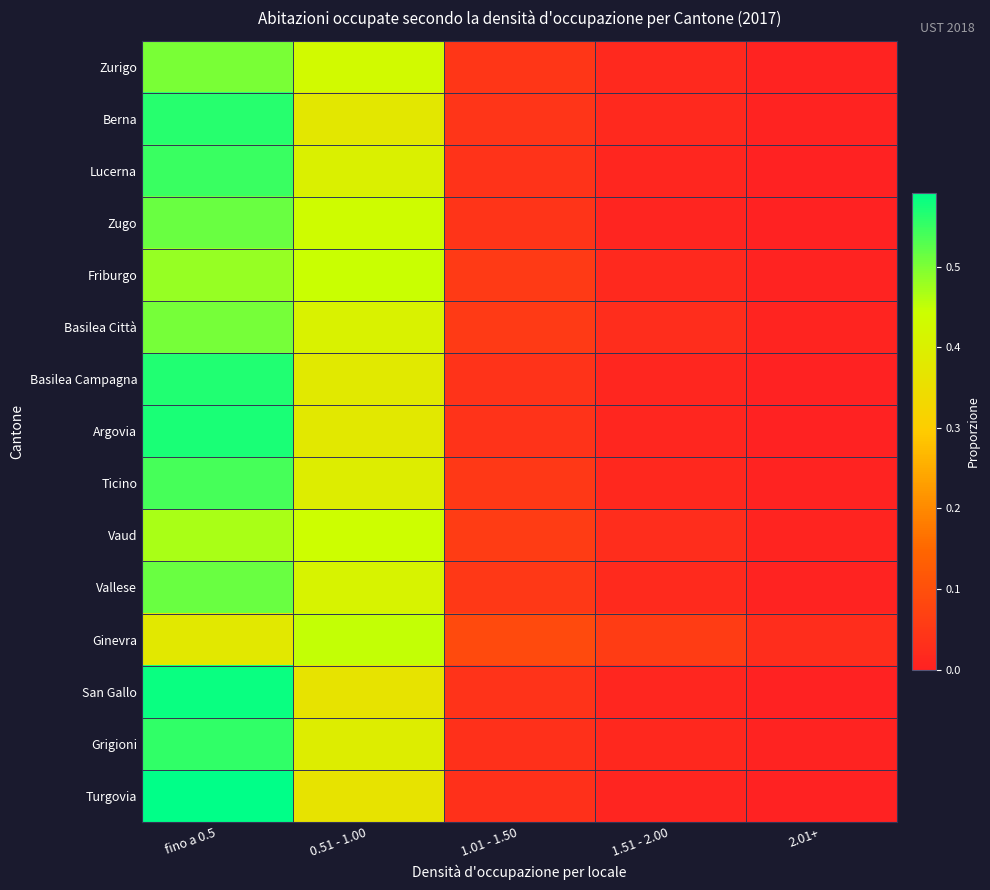

Reading right to left, what are all the values shown in this chart?

Zurigo: 2.01+=0.0	1.51 - 2.00=0.0	1.01 - 1.50=0.0	0.51 - 1.00=0.4	fino a 0.5=0.5
Berna: 2.01+=0.0	1.51 - 2.00=0.0	1.01 - 1.50=0.0	0.51 - 1.00=0.4	fino a 0.5=0.6
Lucerna: 2.01+=0.0	1.51 - 2.00=0.0	1.01 - 1.50=0.0	0.51 - 1.00=0.4	fino a 0.5=0.5
Zugo: 2.01+=0.0	1.51 - 2.00=0.0	1.01 - 1.50=0.0	0.51 - 1.00=0.4	fino a 0.5=0.5
Friburgo: 2.01+=0.0	1.51 - 2.00=0.0	1.01 - 1.50=0.1	0.51 - 1.00=0.4	fino a 0.5=0.5
Basilea Città: 2.01+=0.0	1.51 - 2.00=0.0	1.01 - 1.50=0.1	0.51 - 1.00=0.4	fino a 0.5=0.5
Basilea Campagna: 2.01+=0.0	1.51 - 2.00=0.0	1.01 - 1.50=0.0	0.51 - 1.00=0.4	fino a 0.5=0.6
Argovia: 2.01+=0.0	1.51 - 2.00=0.0	1.01 - 1.50=0.0	0.51 - 1.00=0.4	fino a 0.5=0.6
Ticino: 2.01+=0.0	1.51 - 2.00=0.0	1.01 - 1.50=0.0	0.51 - 1.00=0.4	fino a 0.5=0.5
Vaud: 2.01+=0.0	1.51 - 2.00=0.0	1.01 - 1.50=0.1	0.51 - 1.00=0.4	fino a 0.5=0.5
Vallese: 2.01+=0.0	1.51 - 2.00=0.0	1.01 - 1.50=0.0	0.51 - 1.00=0.4	fino a 0.5=0.5
Ginevra: 2.01+=0.0	1.51 - 2.00=0.1	1.01 - 1.50=0.1	0.51 - 1.00=0.4	fino a 0.5=0.4
San Gallo: 2.01+=0.0	1.51 - 2.00=0.0	1.01 - 1.50=0.0	0.51 - 1.00=0.4	fino a 0.5=0.6
Grigioni: 2.01+=0.0	1.51 - 2.00=0.0	1.01 - 1.50=0.0	0.51 - 1.00=0.4	fino a 0.5=0.6
Turgovia: 2.01+=0.0	1.51 - 2.00=0.0	1.01 - 1.50=0.0	0.51 - 1.00=0.4	fino a 0.5=0.6